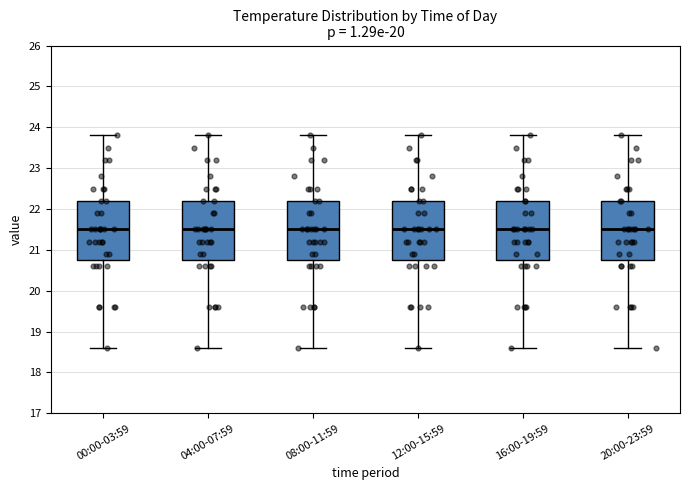

Reading left to right, transcribe this box plot: for each box, give where its median line is, the range the box spans, and where its two whiskers end, as read against the y-axis. The values are not printed on the chart, so give them approximately, as read against the axis.

00:00-03:59: median 21.5, box 20.8 to 22.2, whiskers 18.6 to 23.8
04:00-07:59: median 21.5, box 20.8 to 22.2, whiskers 18.6 to 23.8
08:00-11:59: median 21.5, box 20.8 to 22.2, whiskers 18.6 to 23.8
12:00-15:59: median 21.5, box 20.8 to 22.2, whiskers 18.6 to 23.8
16:00-19:59: median 21.5, box 20.8 to 22.2, whiskers 18.6 to 23.8
20:00-23:59: median 21.5, box 20.8 to 22.2, whiskers 18.6 to 23.8